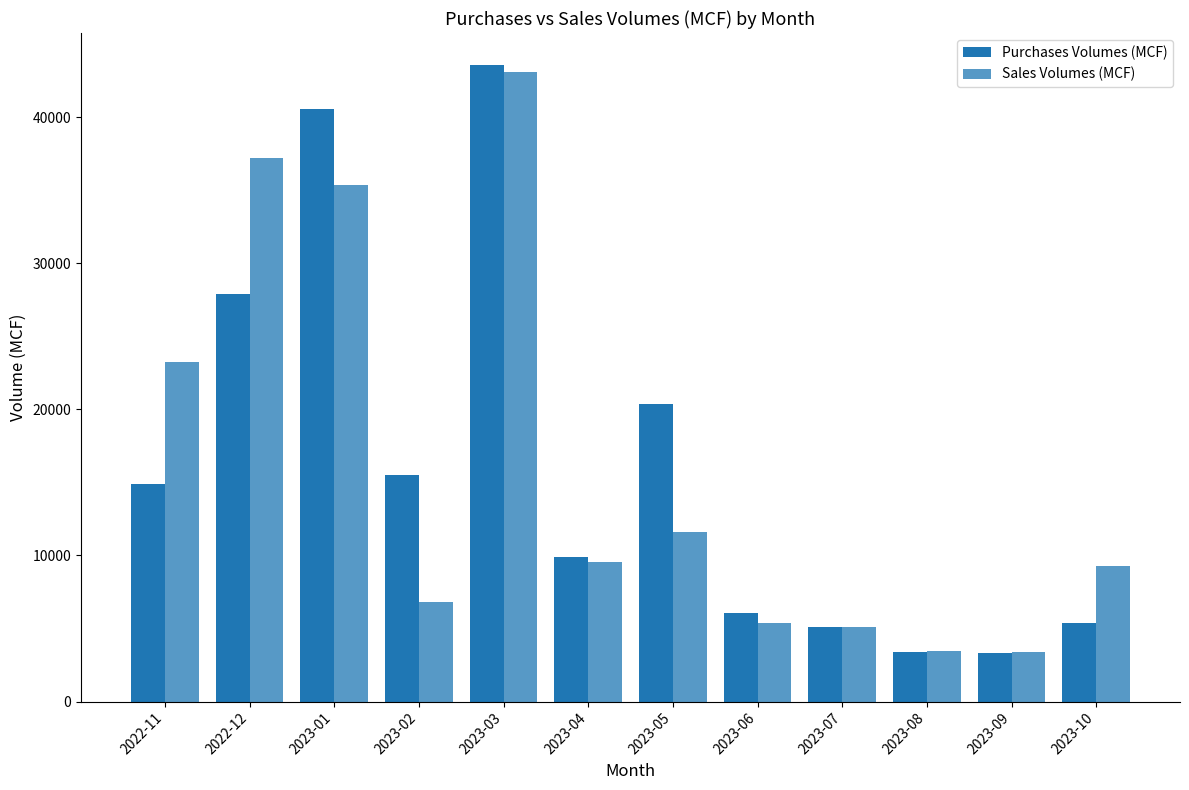

How many bars are there in each group?

2